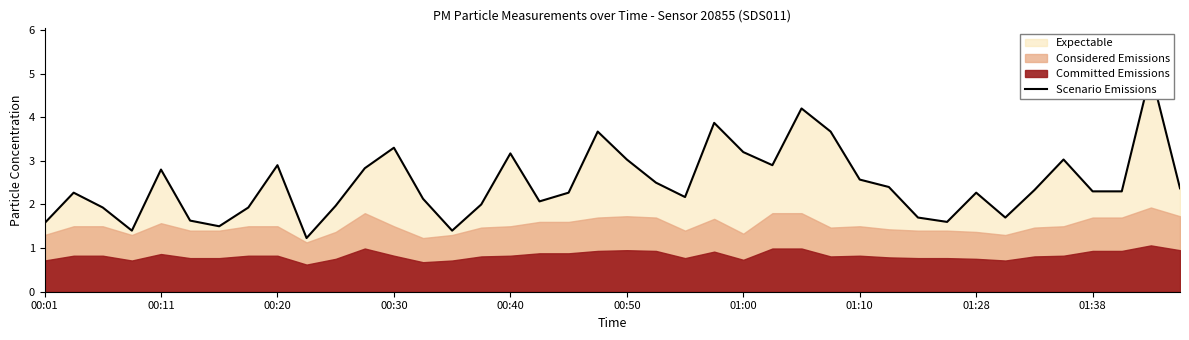

True or false: the data shows 3.0 at 00:50.

True